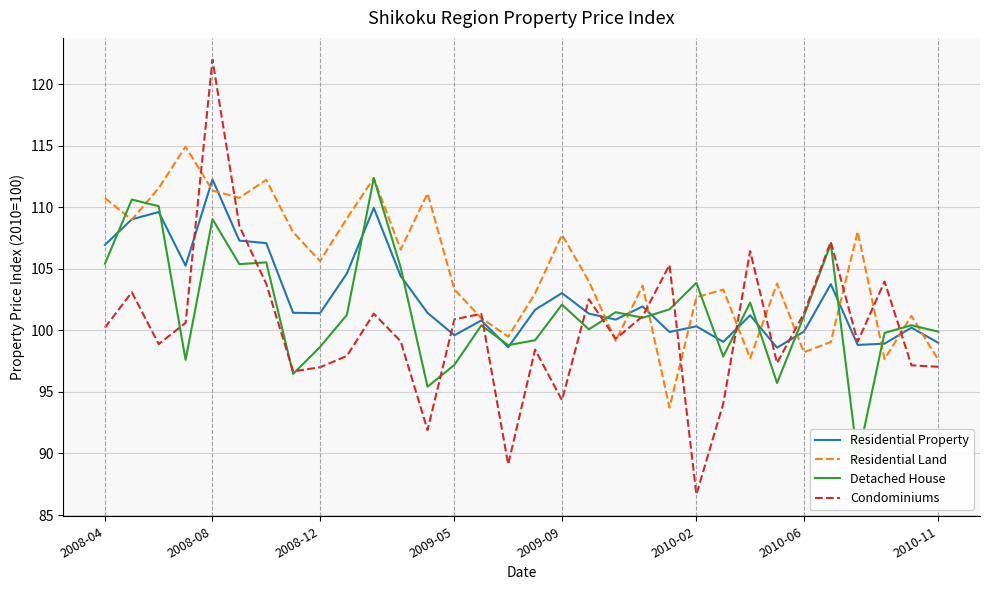

Does the chart have visible grid lines?

Yes